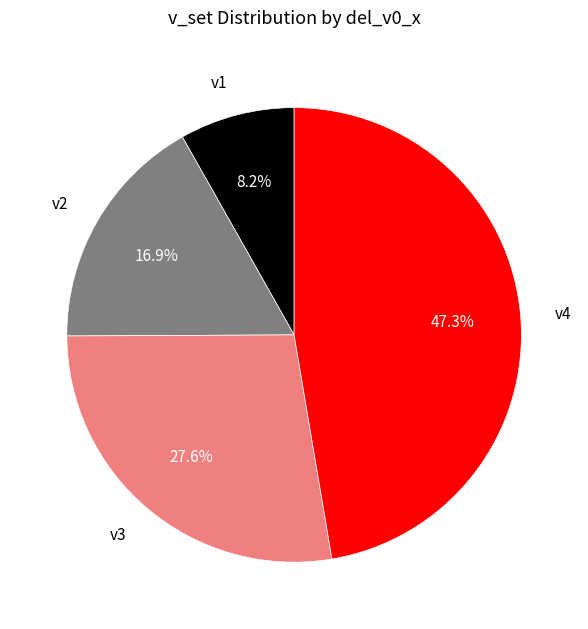

Rank the categories by value from lowest to highest.

v1, v2, v3, v4